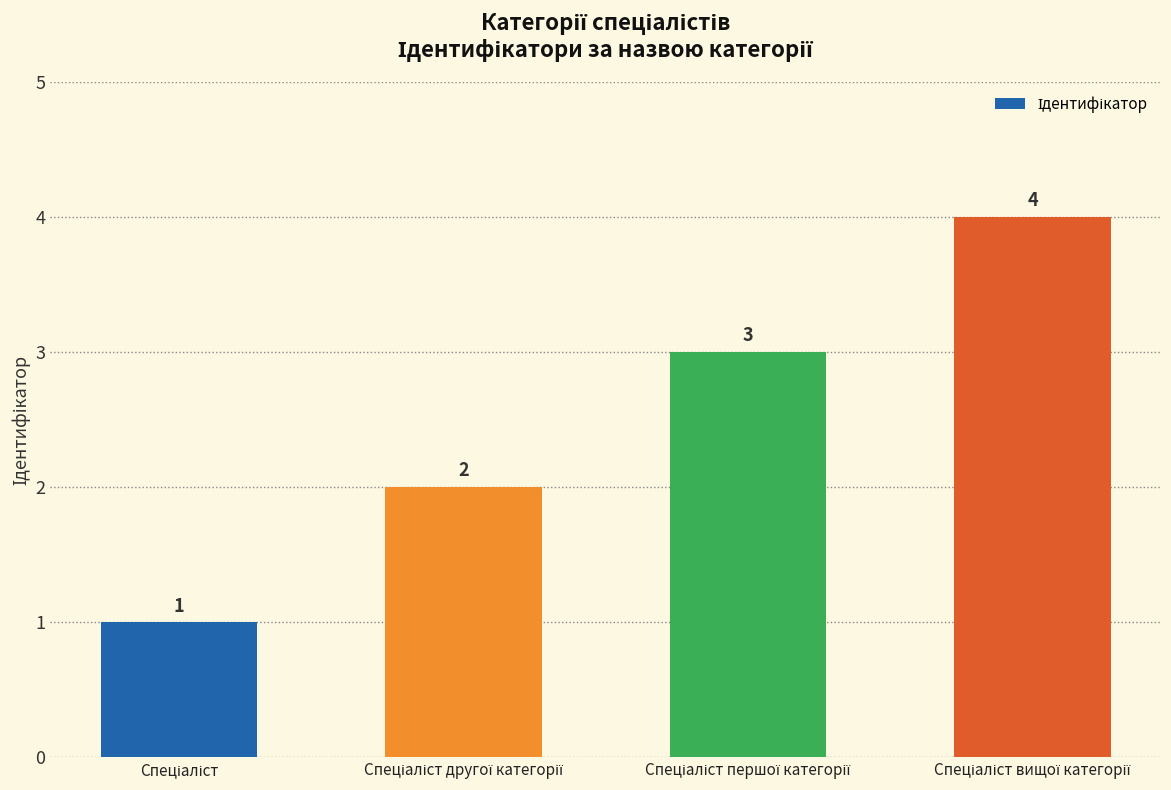

What is the difference between the maximum and minimum values?

3